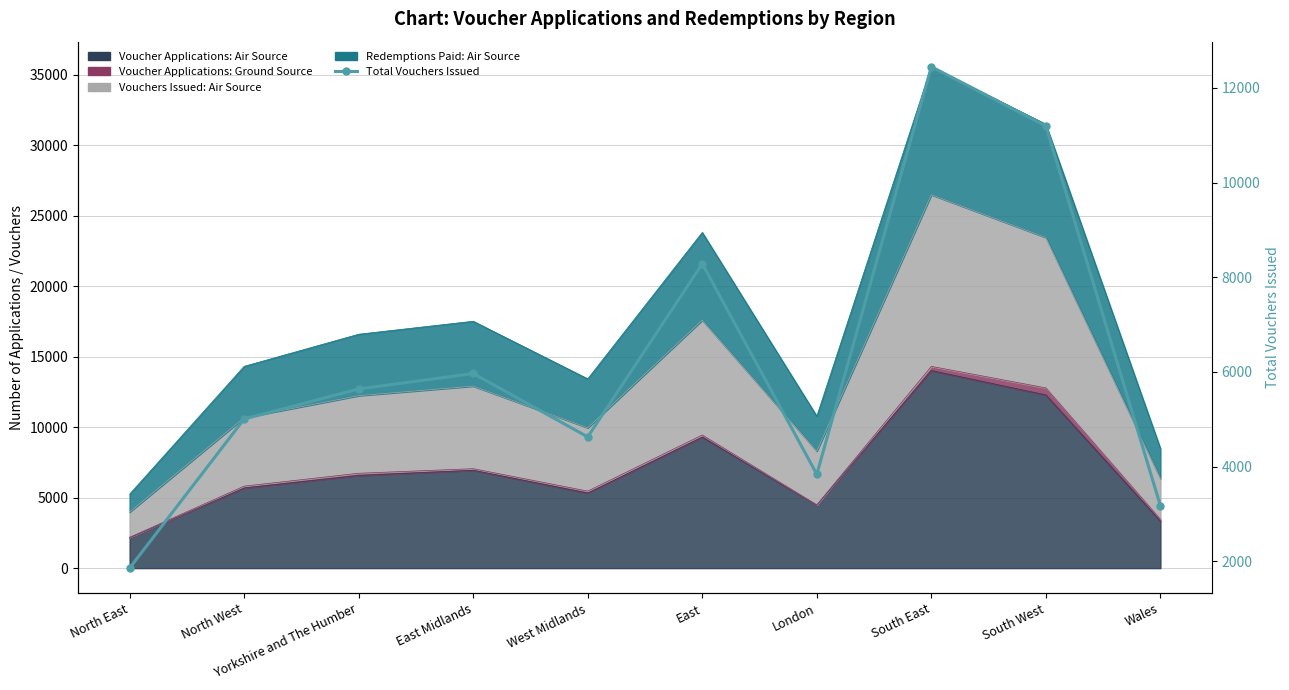

The value at South East is 5068. True or false?

False